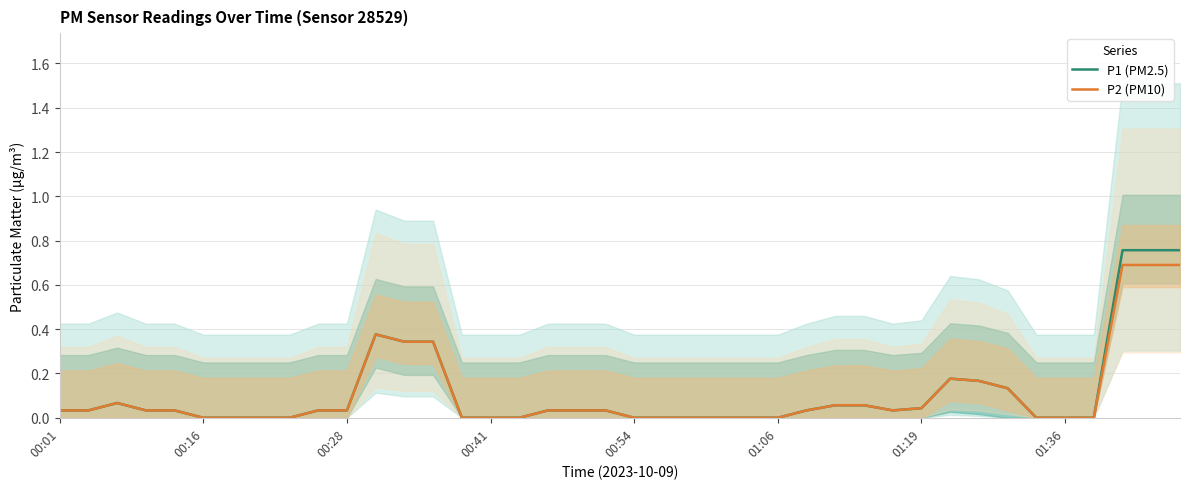

How many data points in P2 (PM10) are above 0?

24